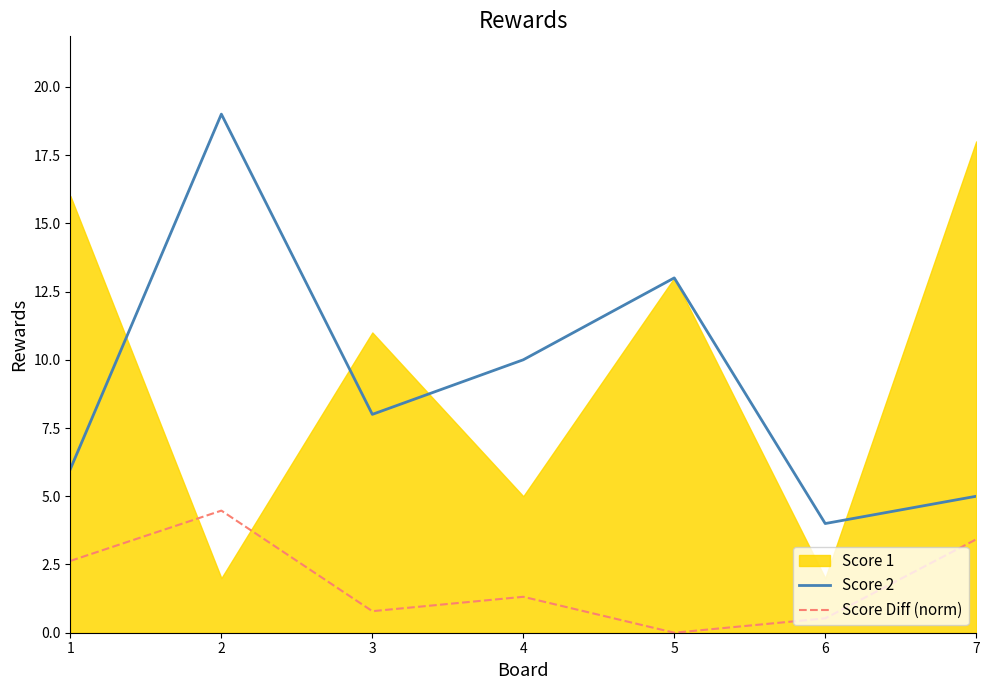

What is the value of the Score Diff (norm) point at the 6th from the left?

0.5